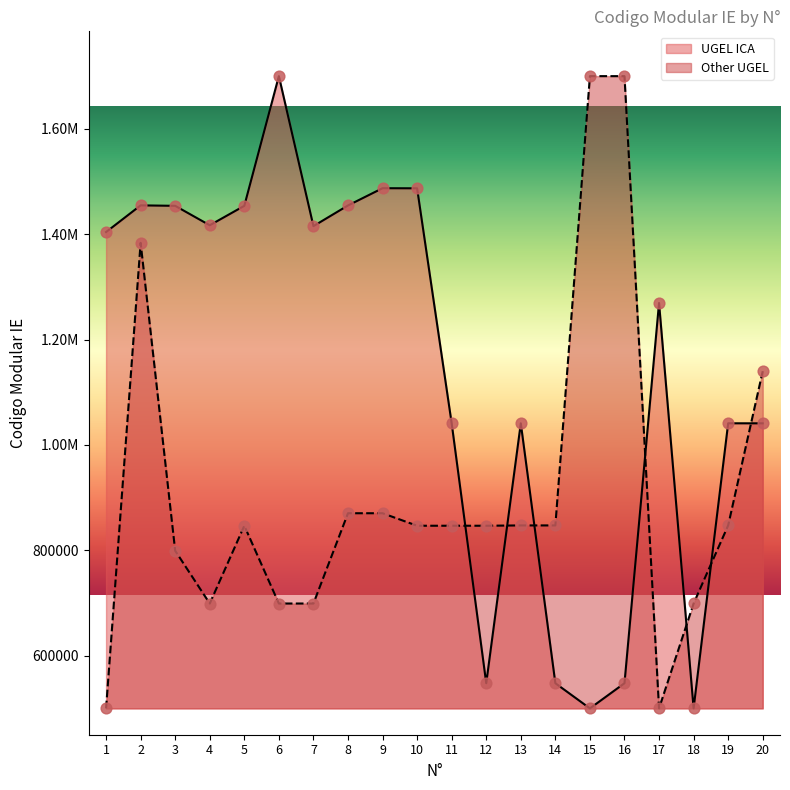

Is the value of Other UGEL at 3 greater than the value of UGEL ICA at 8?

No